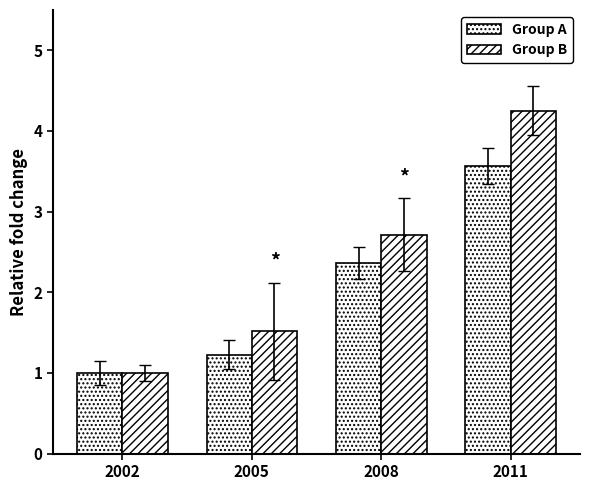

How many values in the Group A series are below 2?

2